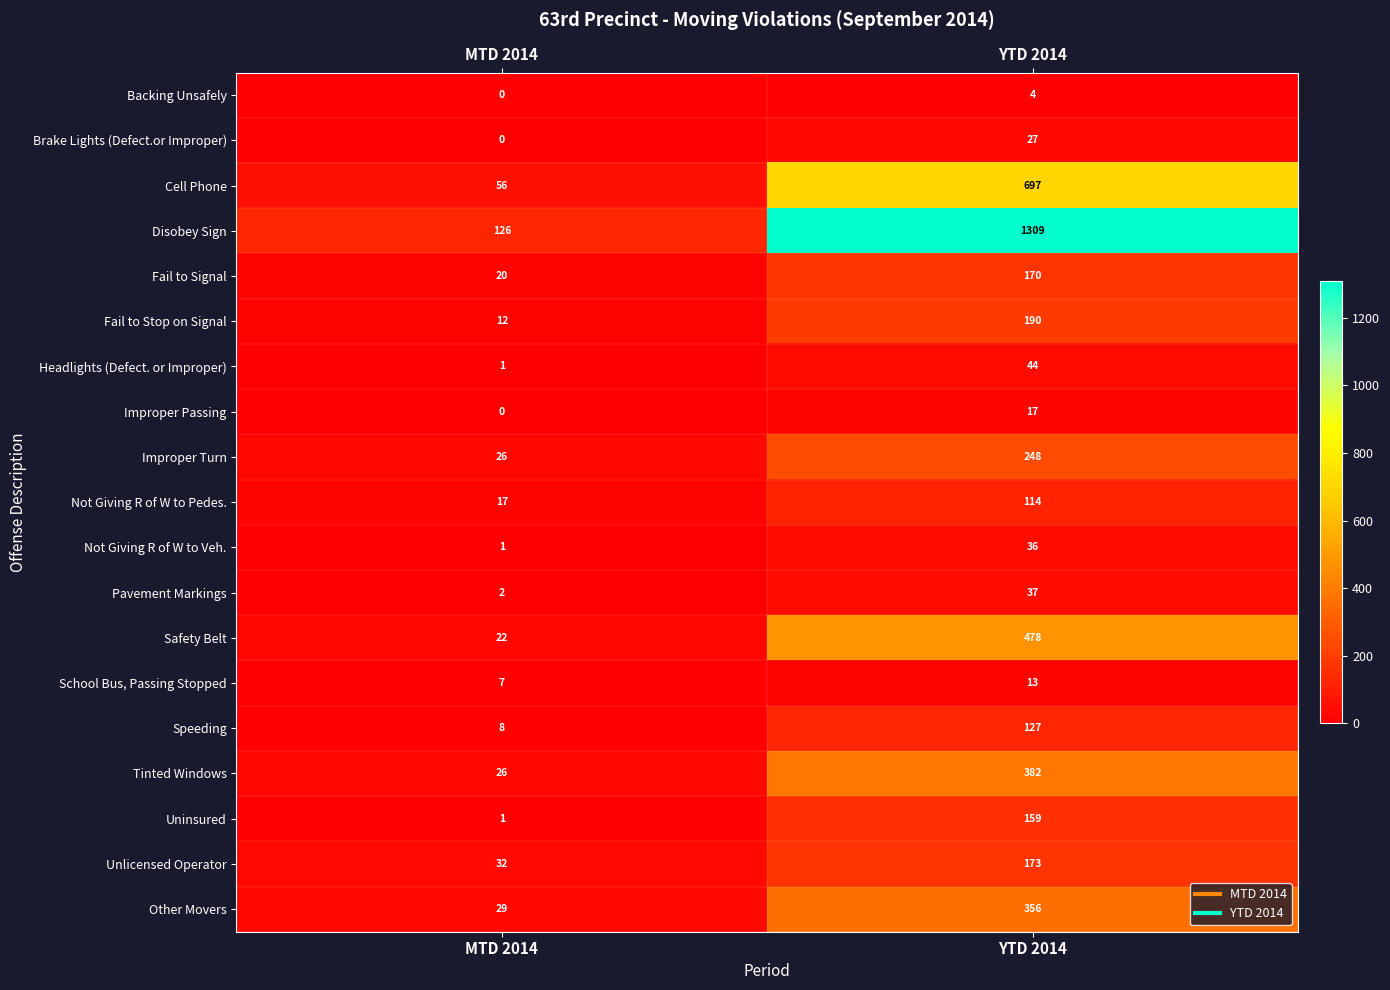

What is the difference between the Not Giving R of W to Veh. values at MTD 2014 and YTD 2014?

35